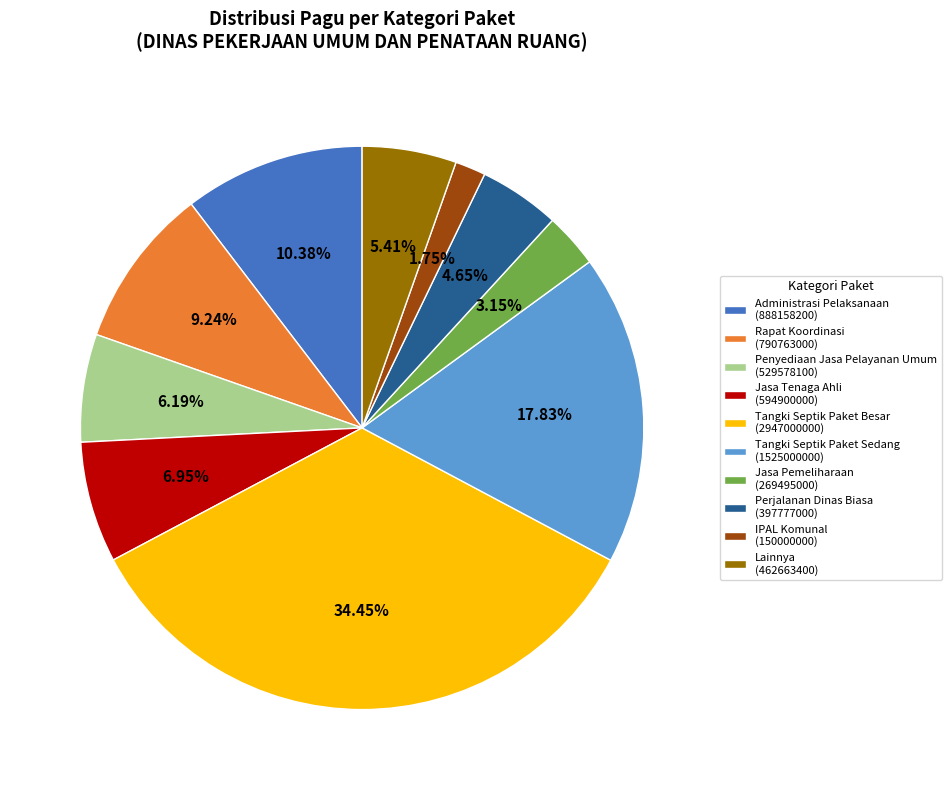

Between Perjalanan Dinas Biasa (397777000) and Tangki Septik Paket Besar (2947000000), which is larger?

Tangki Septik Paket Besar (2947000000)